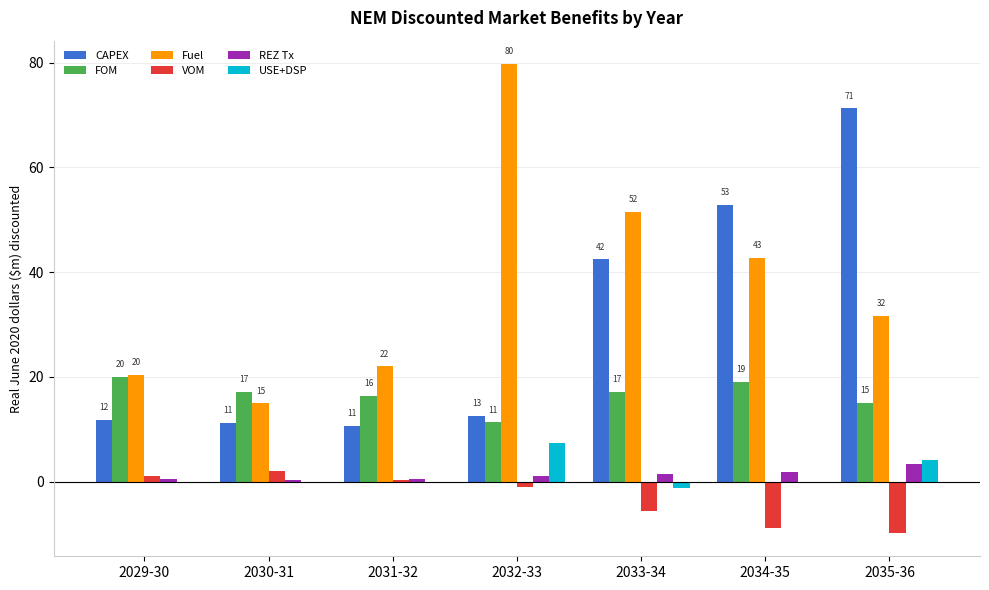

Does the chart contain stacked bars?

No